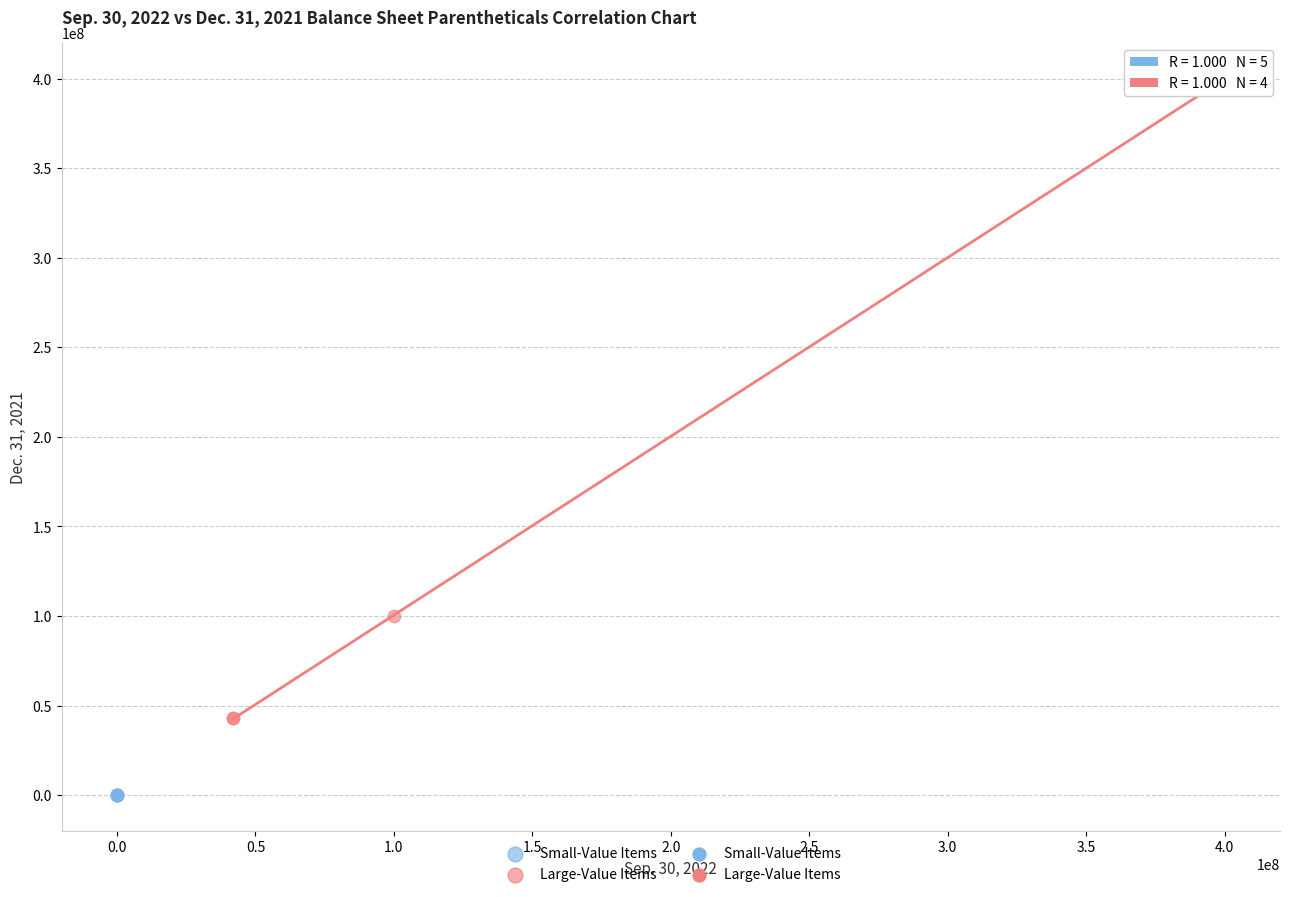

Which series has the widest spread of Y values?

Large-Value Items